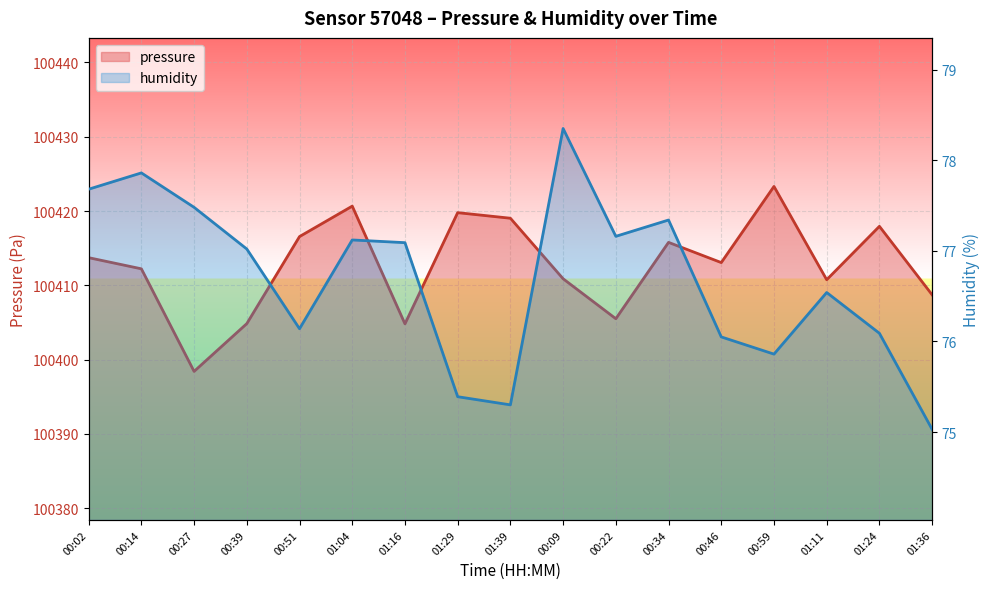

What are all the series names shown in the legend?

pressure, humidity